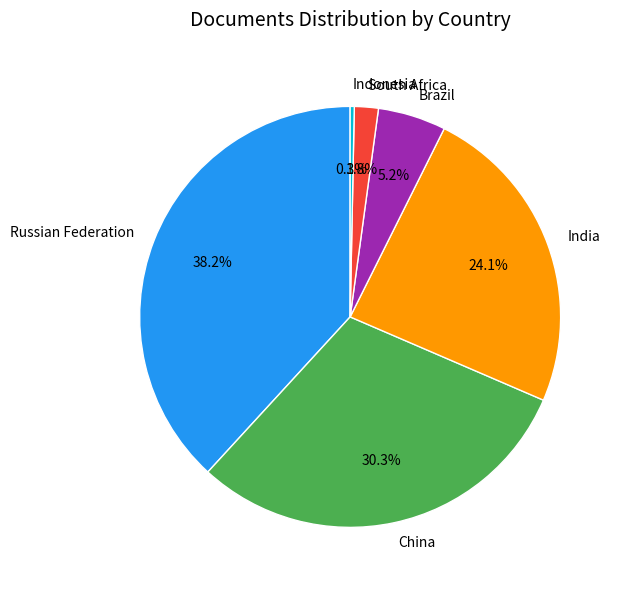

What is the largest slice in the pie chart?

Russian Federation